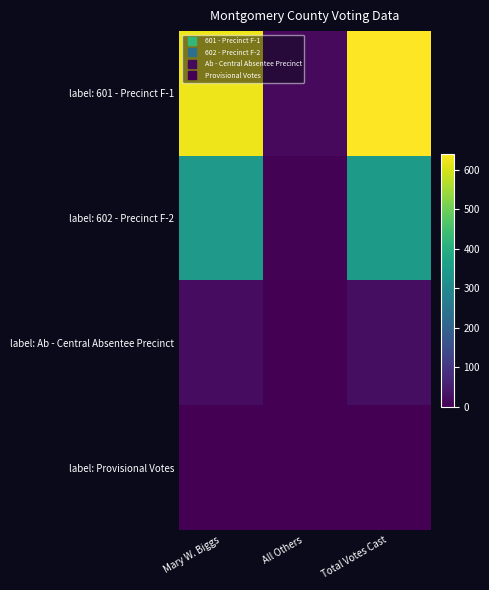

What is the total value across all series at All Others?

23